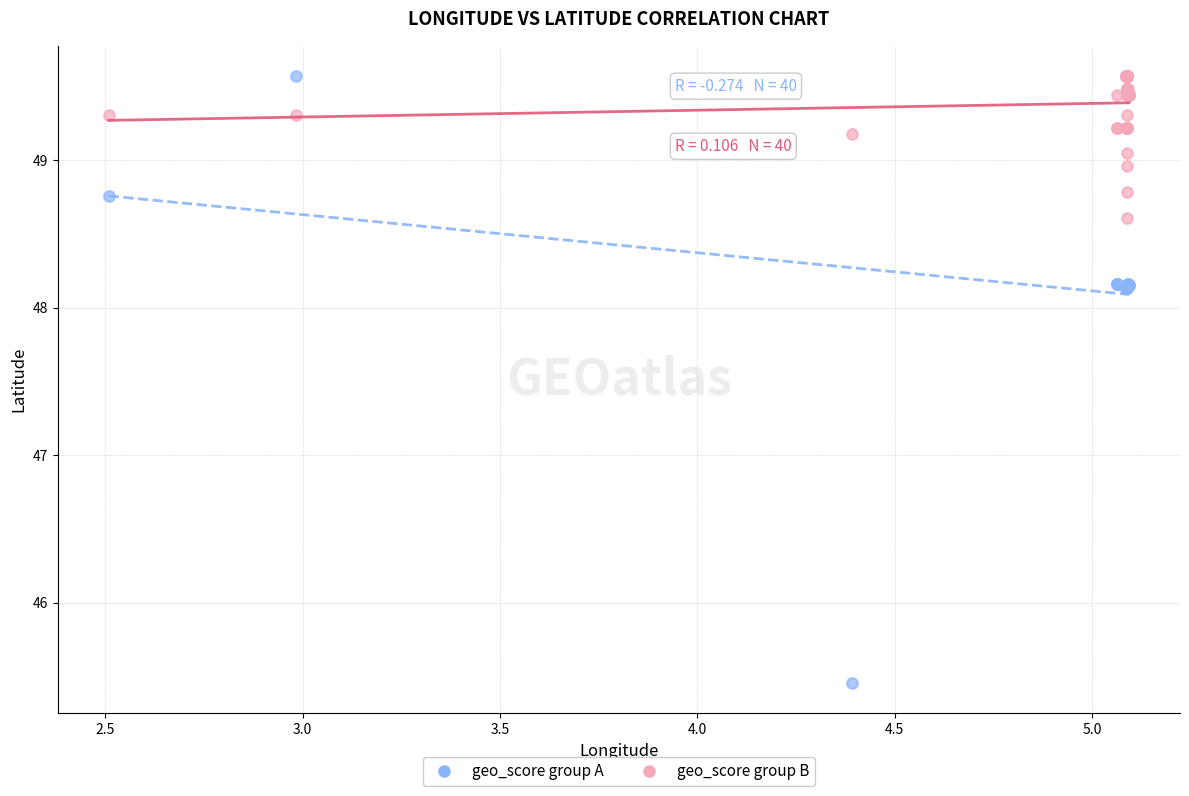

What are all the series names shown in the legend?

geo_score group A, geo_score group B